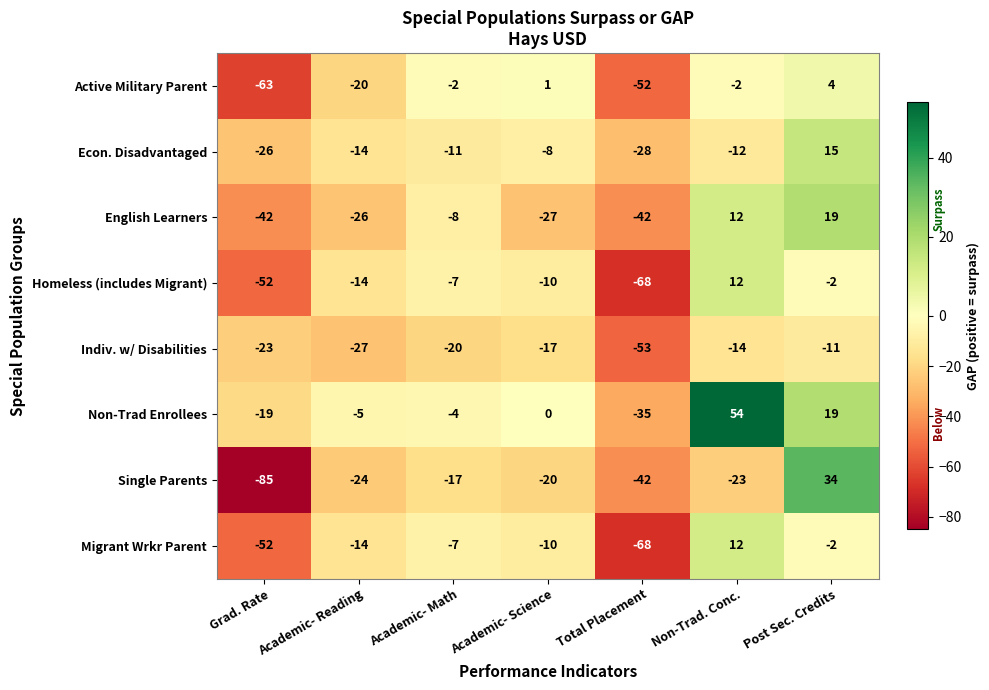

How many Non-Trad Enrollees values are between -19 and 19?

5